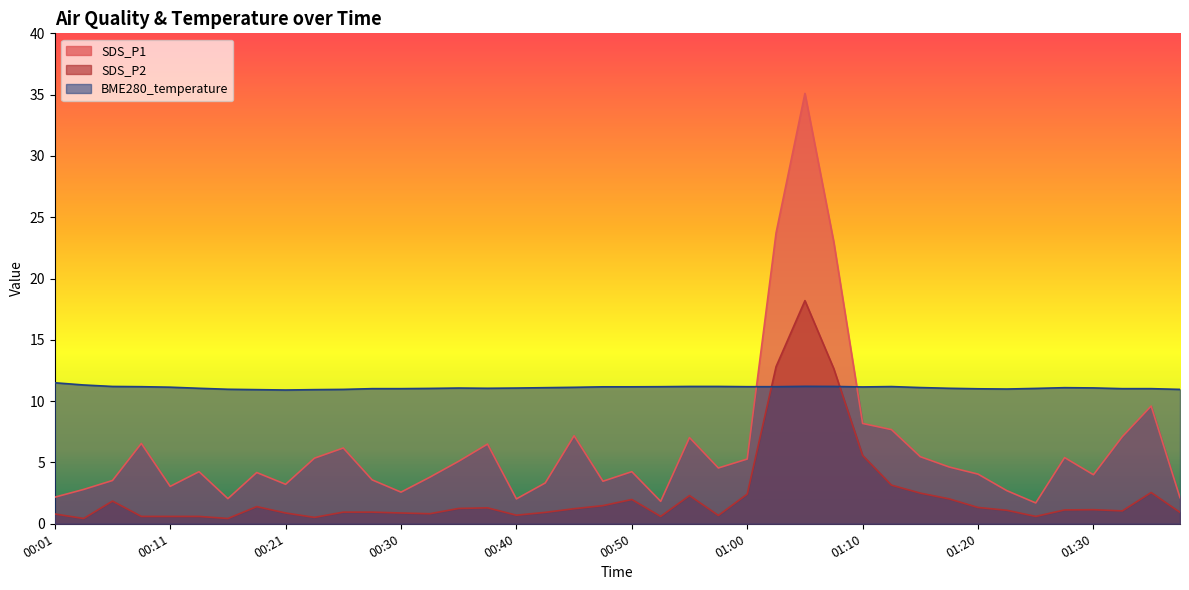

What is the sum of all BME280_temperature values?

444.0